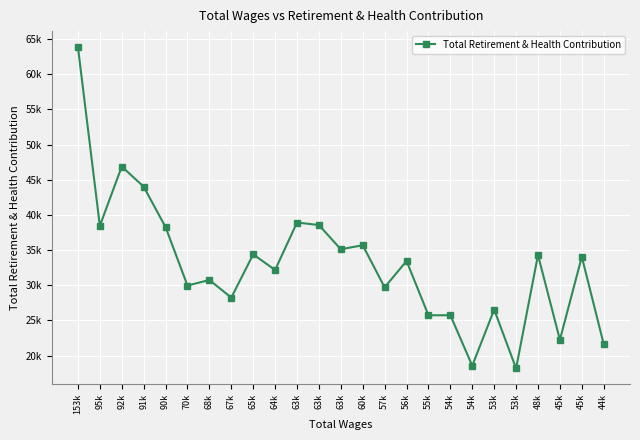

Is this an area chart (filled region under the line)?

No